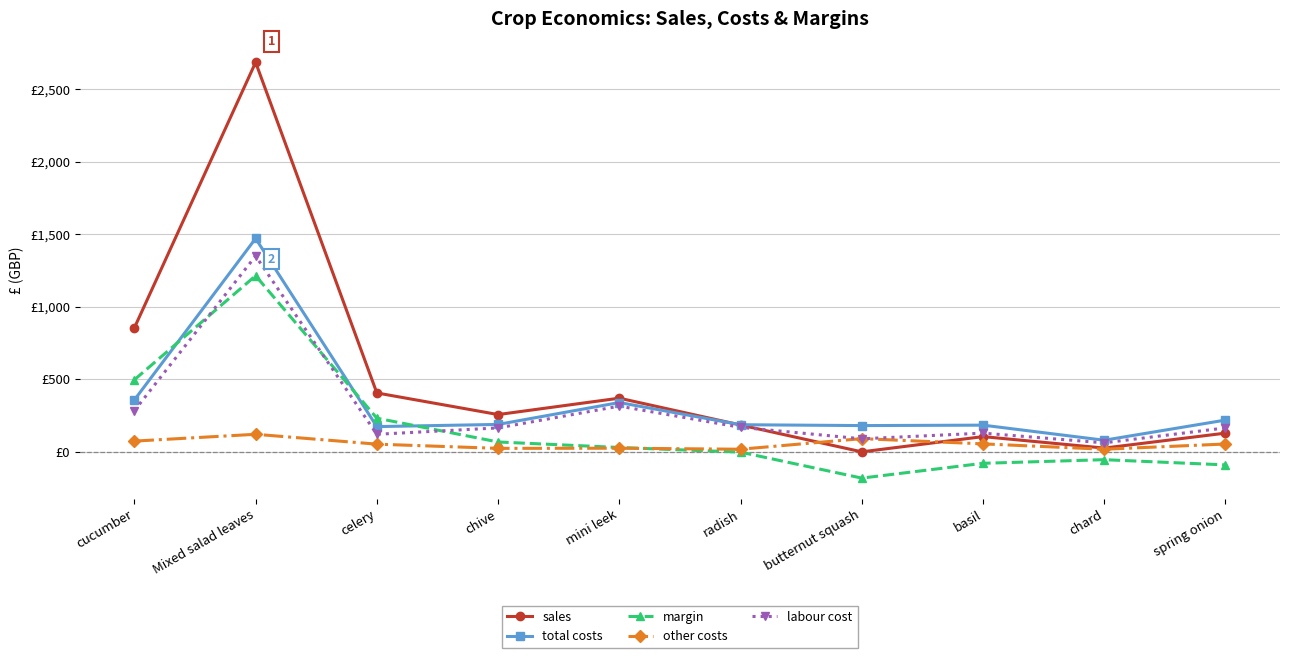

Which series changed the most between celery and chive?

margin